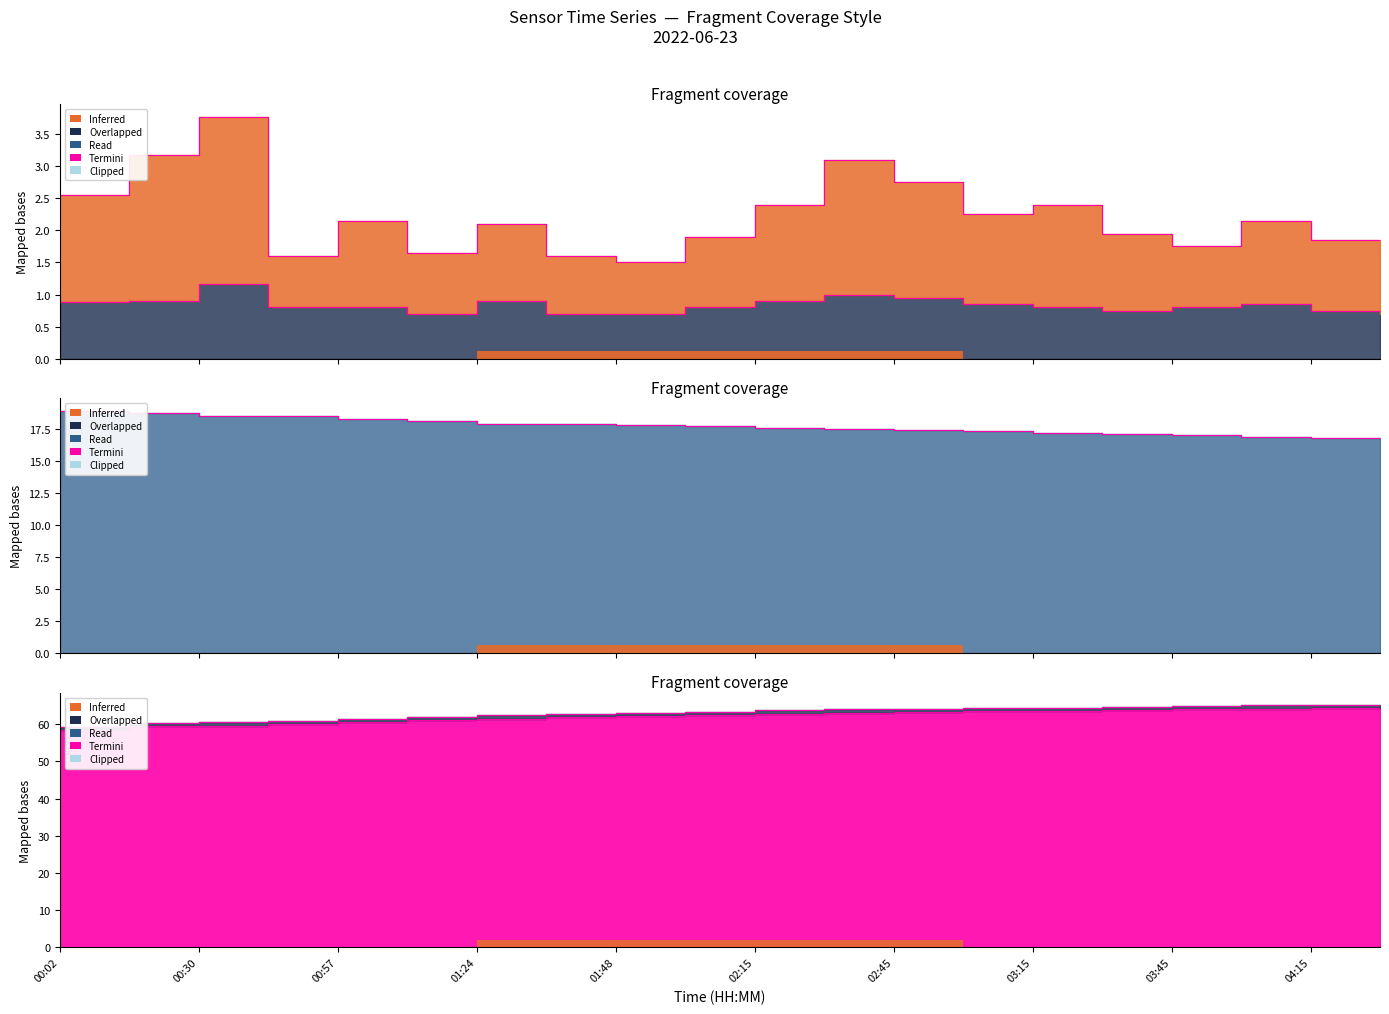

The SDS_P1 series shows 4.4 at 00:15. True or false?

False